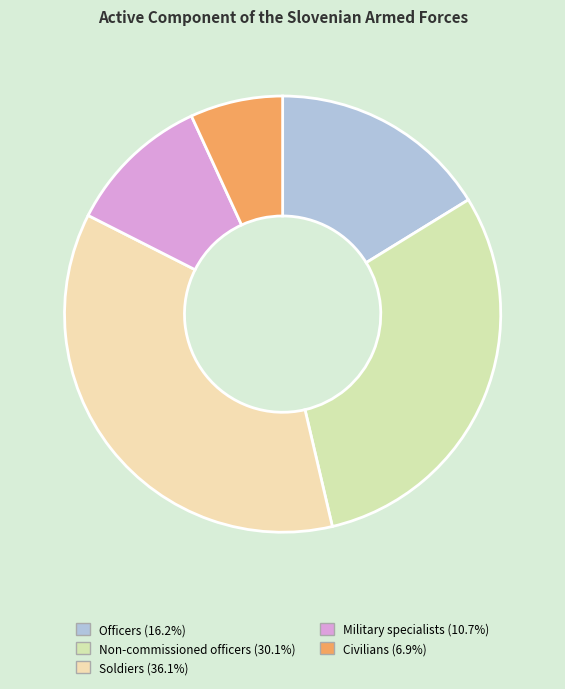

What is the ratio of the value at Soldiers to the value at Officers?

2.2